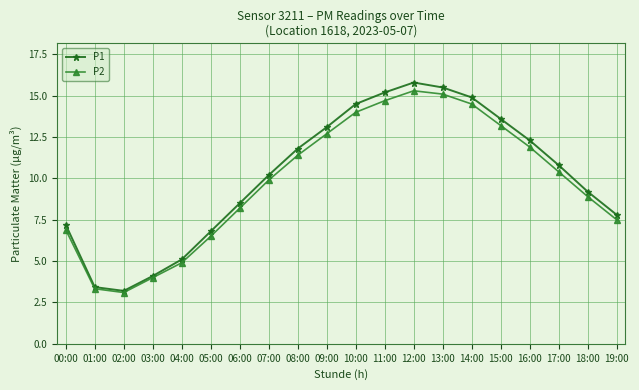

What is the label of the 7th point from the right?

13:00